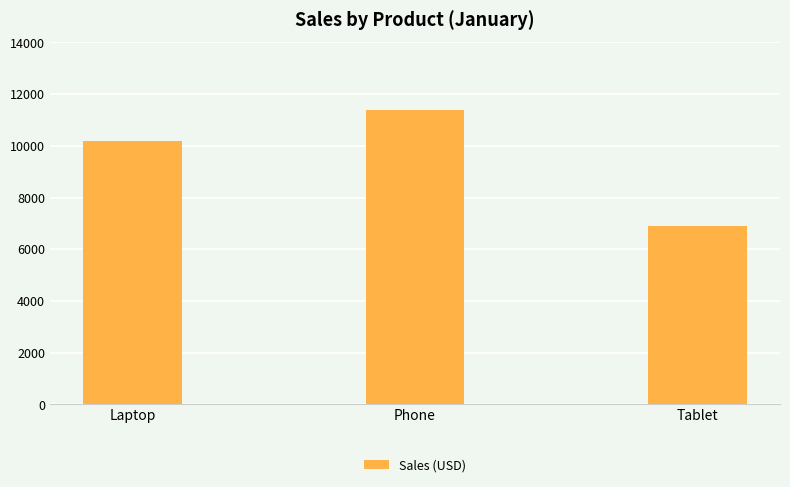

Count the values in the range 6900 to 11400.

3